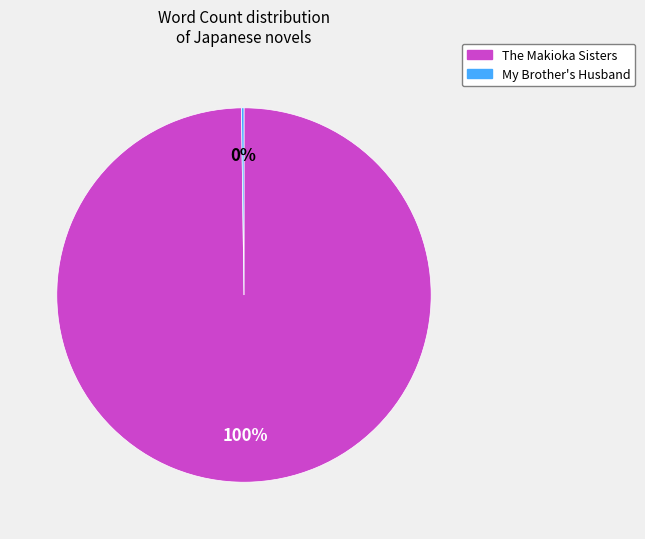

To the nearest percent, what portion does The Makioka Sisters represent?

100%